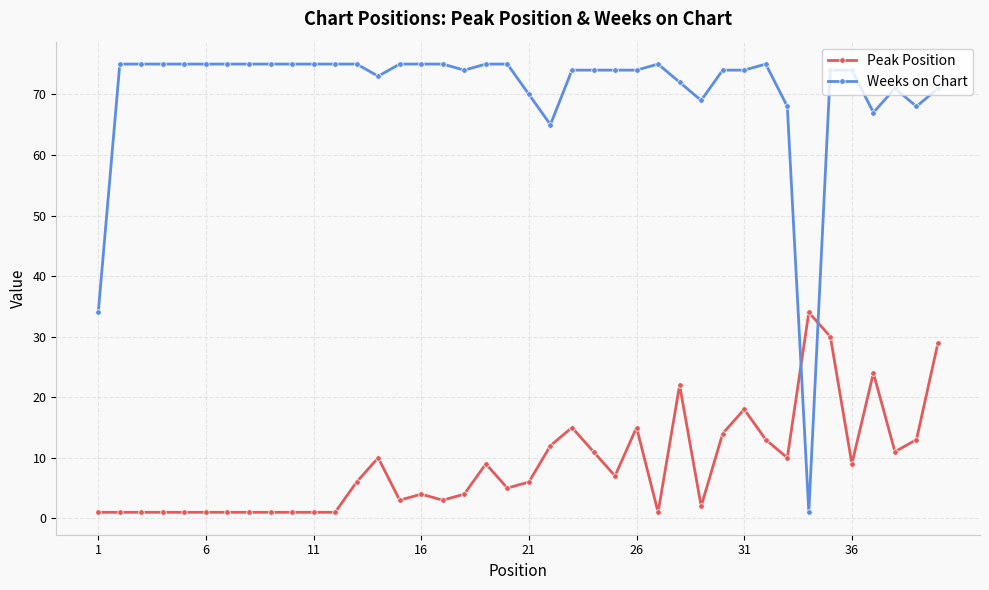

Rank the series by their maximum value, from highest to lowest.

Weeks on Chart, Peak Position